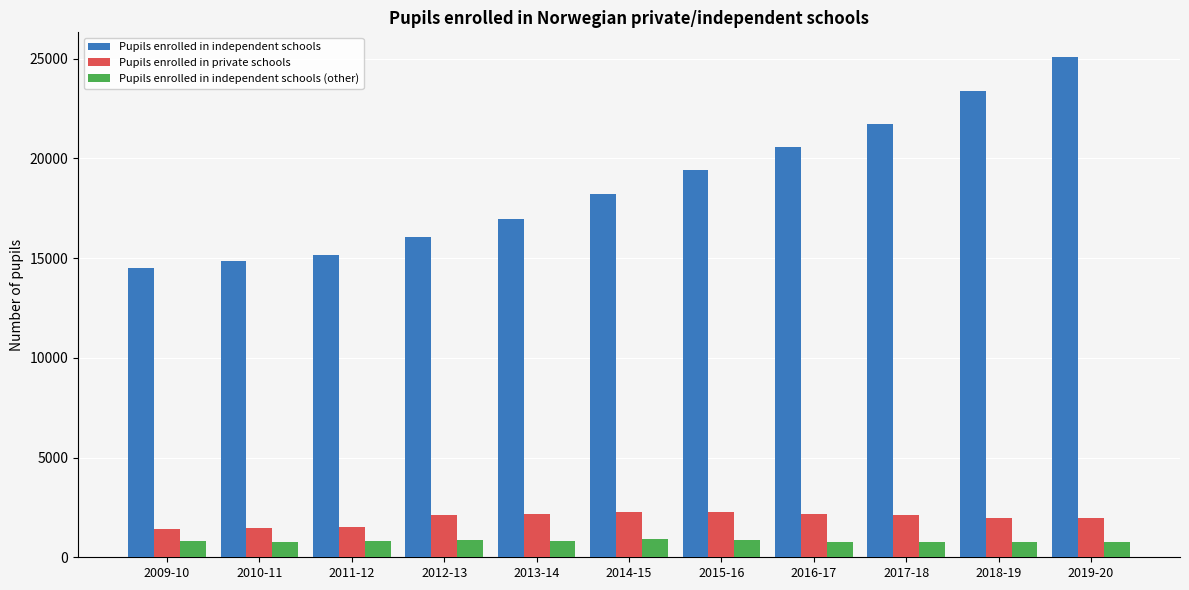

What is the highest value of the Pupils enrolled in independent schools series?

25059